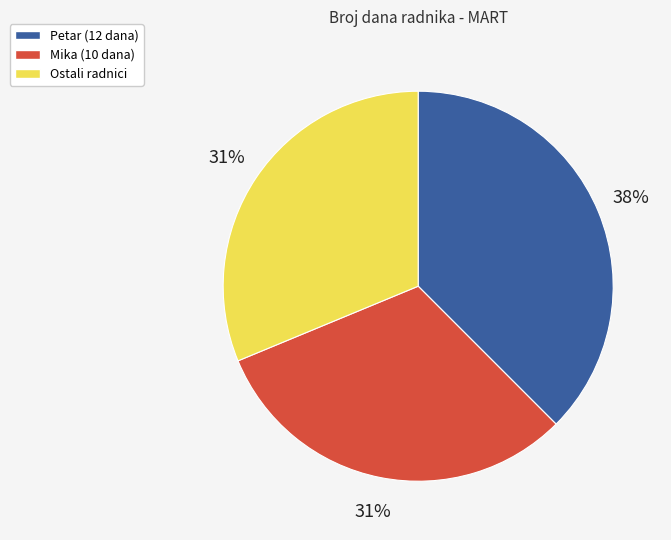

To the nearest percent, what is the average slice percentage?

33%